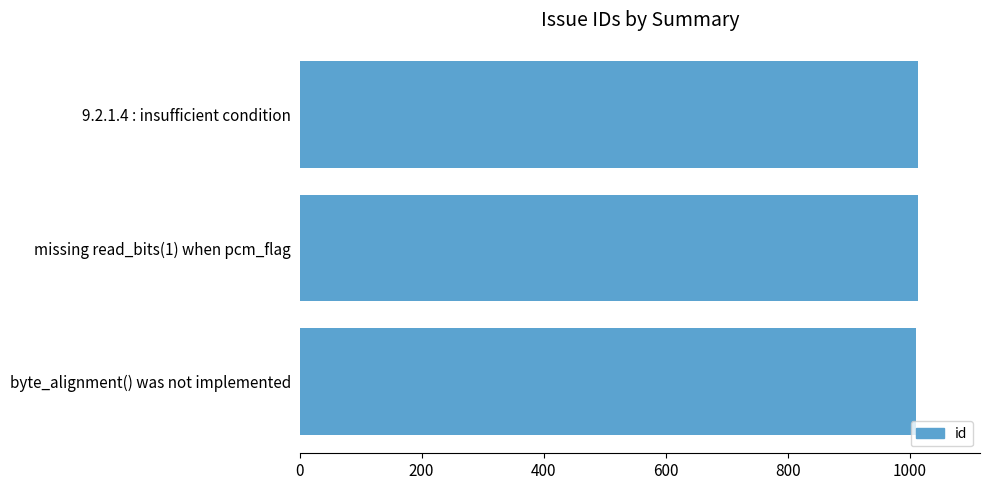

How many values are below 1013?

1